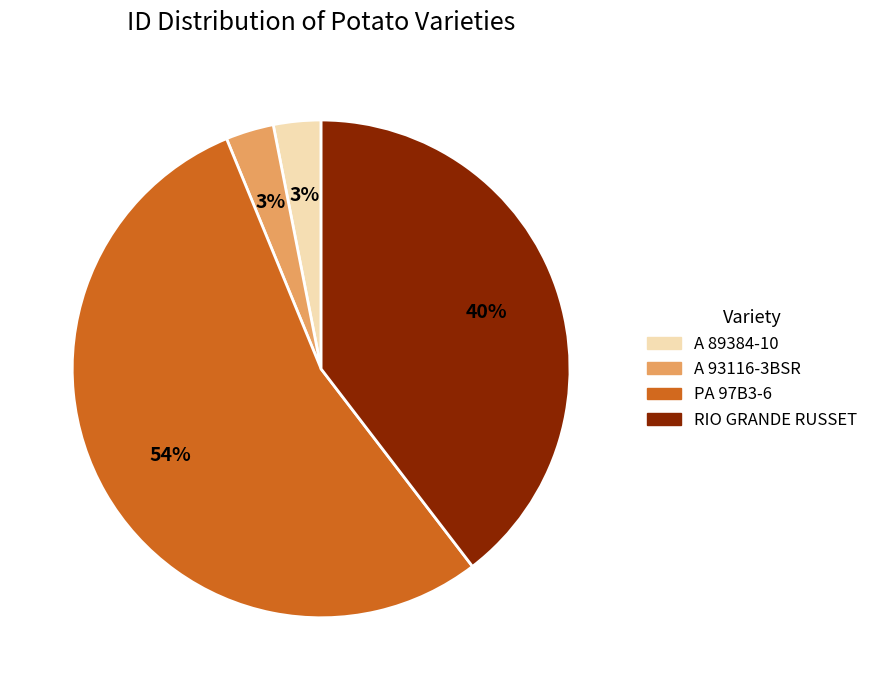

The PA 97B3-6 slice represents 54% of the pie. True or false?

True